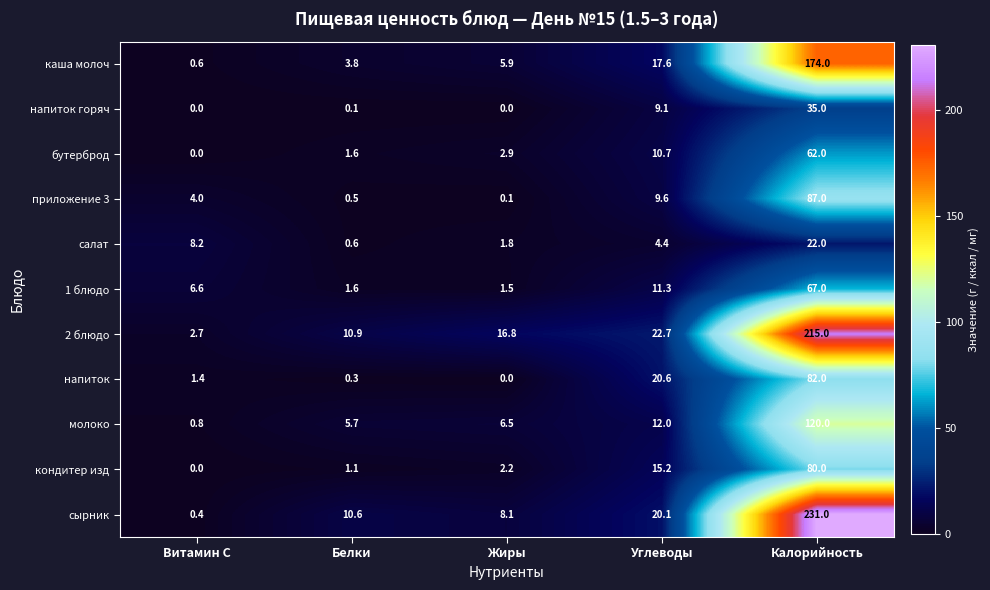

At which category is the sum across all series the highest?

Калорийность